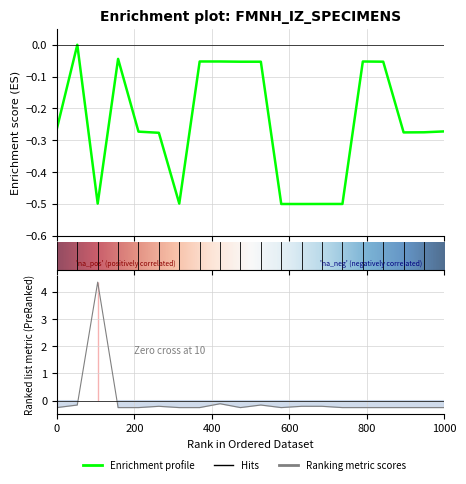

At which category is the sum across all series the highest?

400